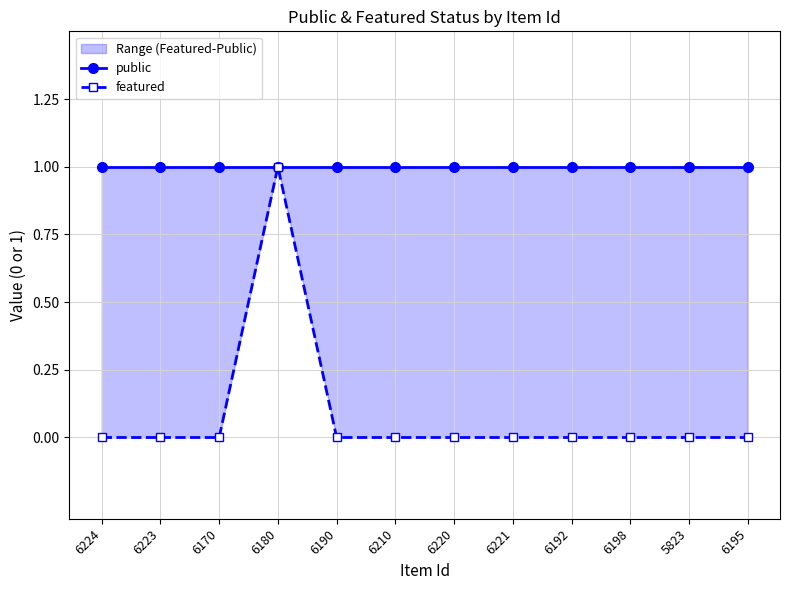

What position from the right is 6198?

3